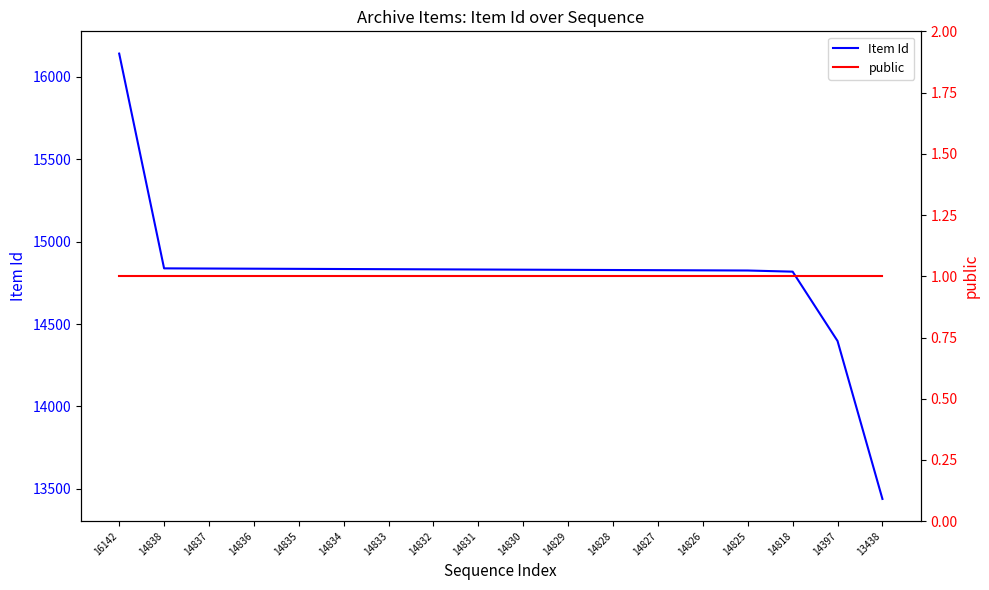

What is the highest value of the public series?

1